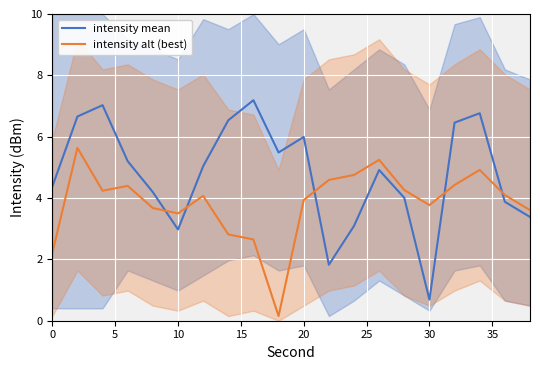

After their last crossing, which series has the higher values: intensity mean or intensity alt (best)?

intensity alt (best)